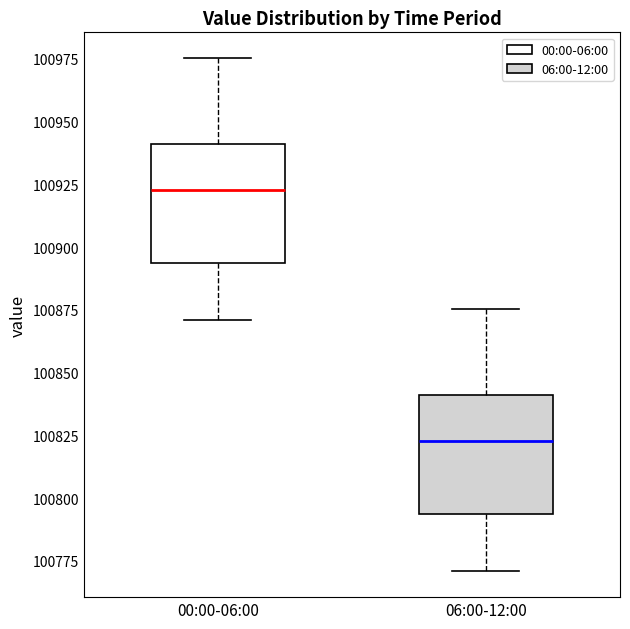

Where is the lower edge of the box for 06:00-12:00 on the y-axis? The values are not printed on the chart, so give them approximately, as read against the axis.

100795